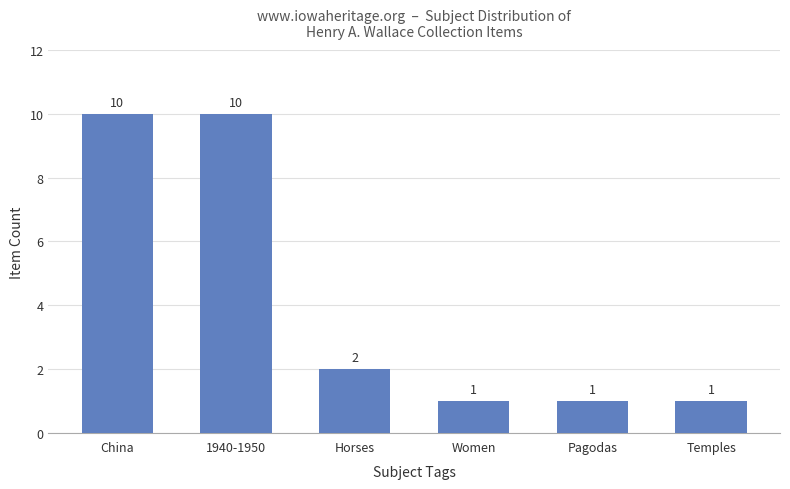

What is the change in value from 1940-1950 to Temples?

-9